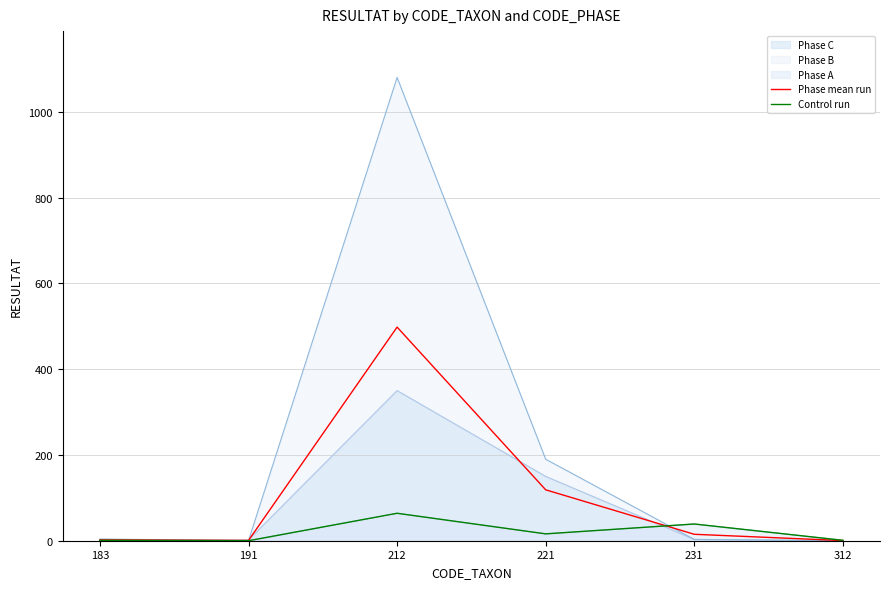

In Phase mean run, how many points are higher than both neighbors (excluding endpoints)?

1